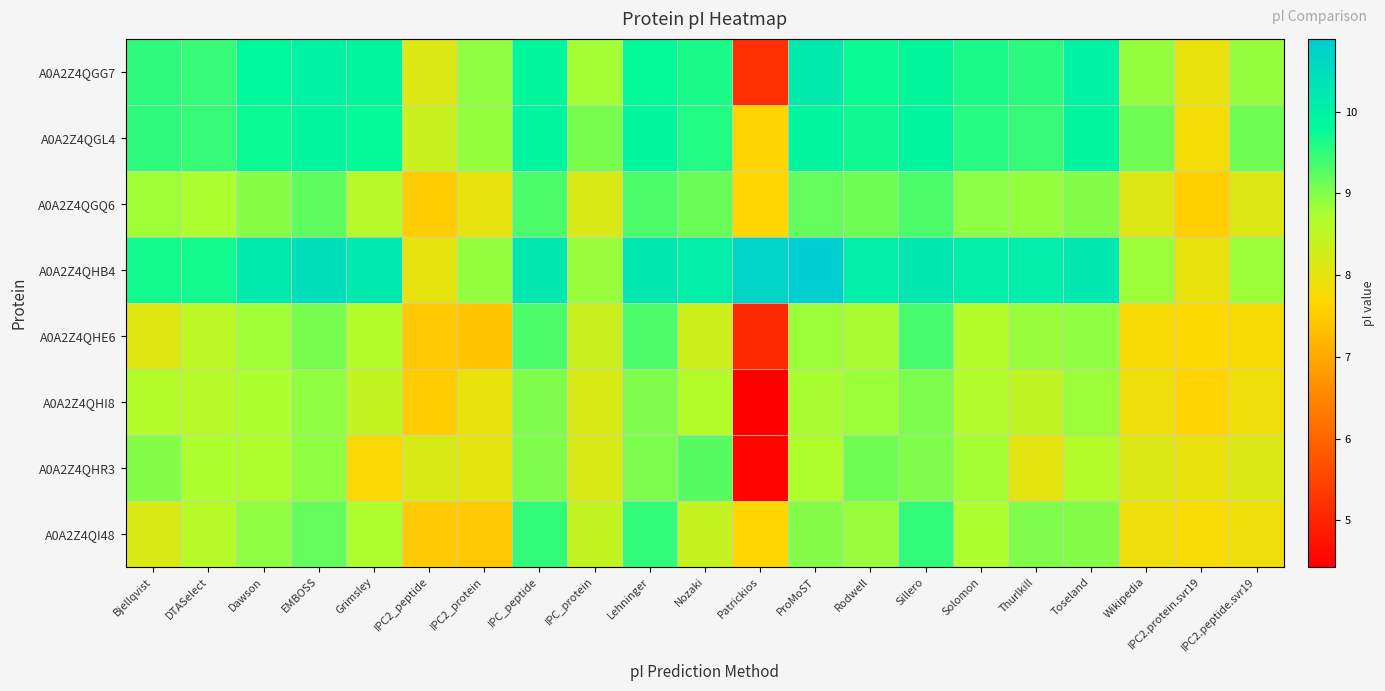

Reading right to left, what are all the values shown in this chart?

A0A2Z4QGG7: IPC2.peptide.svr19=8.9	IPC2.protein.svr19=7.9	Wikipedia=8.9	Toseland=10.0	Thurlkill=9.5	Solomon=9.6	Sillero=9.8	Rodwell=9.8	ProMoST=10.2	Patrickios=5.2	Nozaki=9.6	Lehninger=9.8	IPC_protein=8.8	IPC_peptide=9.8	IPC2_protein=8.9	IPC2_peptide=8.1	Grimsley=9.9	EMBOSS=10.0	Dawson=9.8	DTASelect=9.5	Bjellqvist=9.5
A0A2Z4QGL4: IPC2.peptide.svr19=9.1	IPC2.protein.svr19=7.8	Wikipedia=9.1	Toseland=9.9	Thurlkill=9.5	Solomon=9.6	Sillero=9.9	Rodwell=9.7	ProMoST=9.9	Patrickios=7.6	Nozaki=9.6	Lehninger=9.9	IPC_protein=9.1	IPC_peptide=9.9	IPC2_protein=8.9	IPC2_peptide=8.4	Grimsley=9.8	EMBOSS=9.9	Dawson=9.7	DTASelect=9.5	Bjellqvist=9.5
A0A2Z4QGQ6: IPC2.peptide.svr19=8.1	IPC2.protein.svr19=7.5	Wikipedia=8.1	Toseland=9.0	Thurlkill=8.9	Solomon=8.9	Sillero=9.3	Rodwell=9.1	ProMoST=9.2	Patrickios=7.7	Nozaki=9.1	Lehninger=9.3	IPC_protein=8.2	IPC_peptide=9.3	IPC2_protein=8.0	IPC2_peptide=7.5	Grimsley=8.6	EMBOSS=9.2	Dawson=9.0	DTASelect=8.7	Bjellqvist=8.8
A0A2Z4QHB4: IPC2.peptide.svr19=8.8	IPC2.protein.svr19=8.0	Wikipedia=8.8	Toseland=10.2	Thurlkill=10.1	Solomon=10.1	Sillero=10.2	Rodwell=10.1	ProMoST=10.9	Patrickios=10.7	Nozaki=10.1	Lehninger=10.2	IPC_protein=8.9	IPC_peptide=10.2	IPC2_protein=8.9	IPC2_peptide=8.0	Grimsley=10.2	EMBOSS=10.5	Dawson=10.2	DTASelect=9.7	Bjellqvist=9.7
A0A2Z4QHE6: IPC2.peptide.svr19=7.7	IPC2.protein.svr19=7.7	Wikipedia=7.7	Toseland=8.9	Thurlkill=8.9	Solomon=8.6	Sillero=9.4	Rodwell=8.8	ProMoST=8.8	Patrickios=5.1	Nozaki=8.3	Lehninger=9.3	IPC_protein=8.4	IPC_peptide=9.3	IPC2_protein=7.4	IPC2_peptide=7.5	Grimsley=8.6	EMBOSS=9.1	Dawson=8.8	DTASelect=8.5	Bjellqvist=8.1
A0A2Z4QHI8: IPC2.peptide.svr19=7.9	IPC2.protein.svr19=7.6	Wikipedia=7.9	Toseland=8.8	Thurlkill=8.5	Solomon=8.7	Sillero=9.0	Rodwell=8.8	ProMoST=8.8	Patrickios=4.4	Nozaki=8.6	Lehninger=9.0	IPC_protein=8.2	IPC_peptide=9.0	IPC2_protein=8.0	IPC2_peptide=7.5	Grimsley=8.5	EMBOSS=8.9	Dawson=8.7	DTASelect=8.6	Bjellqvist=8.6
A0A2Z4QHR3: IPC2.peptide.svr19=8.1	IPC2.protein.svr19=8.0	Wikipedia=8.1	Toseland=8.6	Thurlkill=8.0	Solomon=8.8	Sillero=9.0	Rodwell=9.1	ProMoST=8.7	Patrickios=4.5	Nozaki=9.3	Lehninger=9.0	IPC_protein=8.2	IPC_peptide=9.0	IPC2_protein=8.0	IPC2_peptide=8.2	Grimsley=7.7	EMBOSS=8.9	Dawson=8.7	DTASelect=8.7	Bjellqvist=9.0
A0A2Z4QI48: IPC2.peptide.svr19=7.9	IPC2.protein.svr19=7.8	Wikipedia=7.9	Toseland=9.0	Thurlkill=9.0	Solomon=8.7	Sillero=9.5	Rodwell=8.9	ProMoST=9.0	Patrickios=7.7	Nozaki=8.4	Lehninger=9.5	IPC_protein=8.4	IPC_peptide=9.5	IPC2_protein=7.4	IPC2_peptide=7.5	Grimsley=8.7	EMBOSS=9.2	Dawson=8.9	DTASelect=8.6	Bjellqvist=8.1